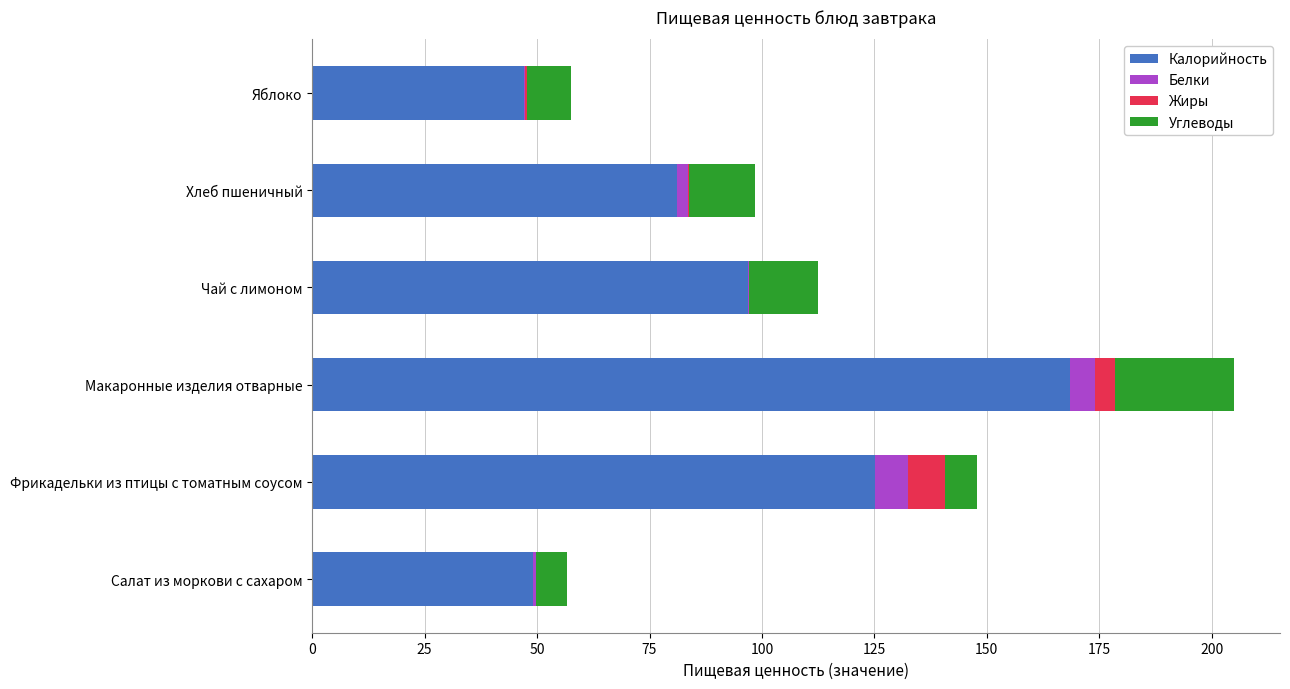

At which label is Калорийность closest to 107?

Чай с лимоном